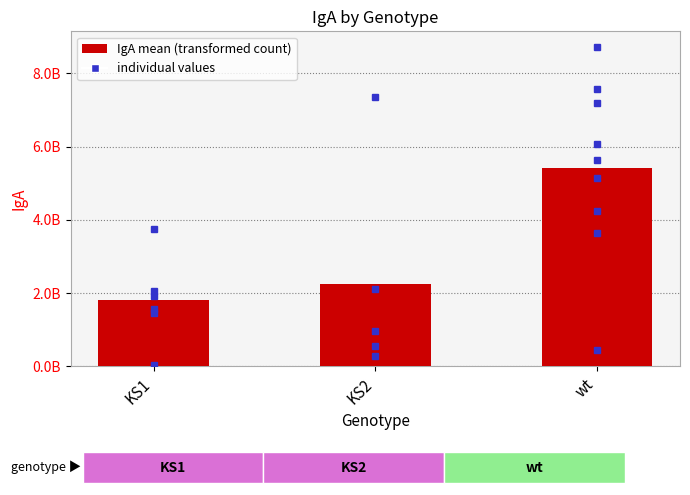

What is the label of the 1st bar from the right?

wt